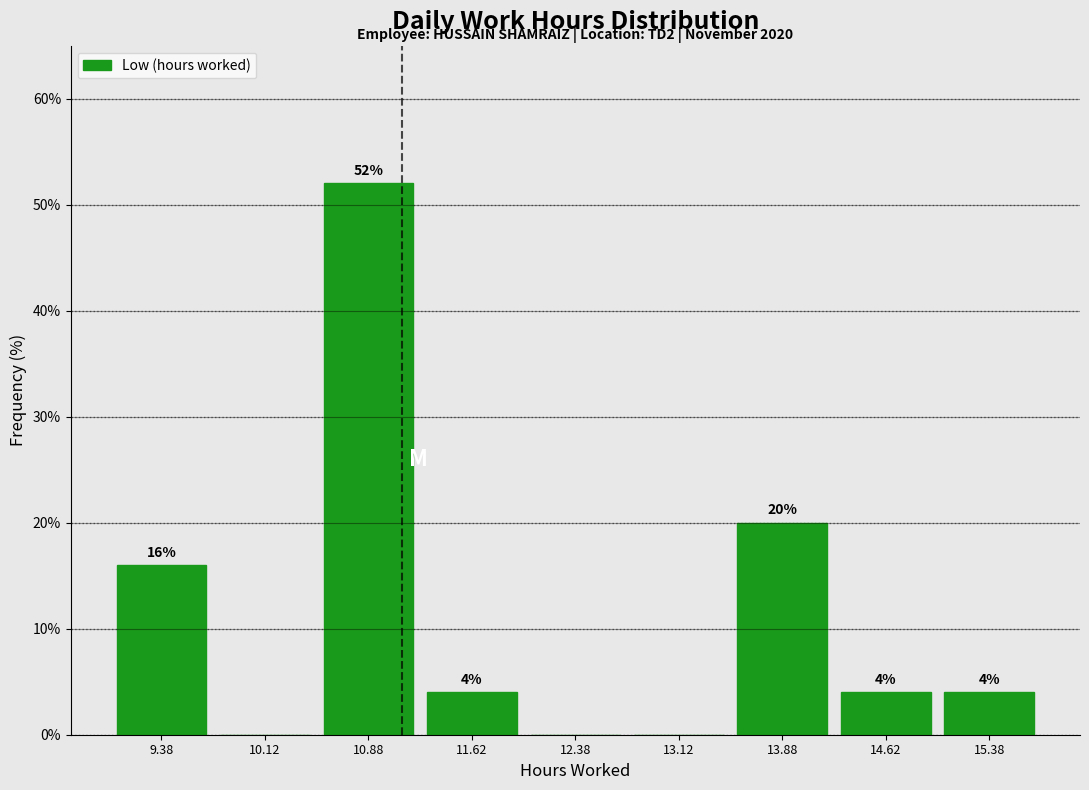

Over which range of the x-axis is the bar tallest?

10.50 to 11.25